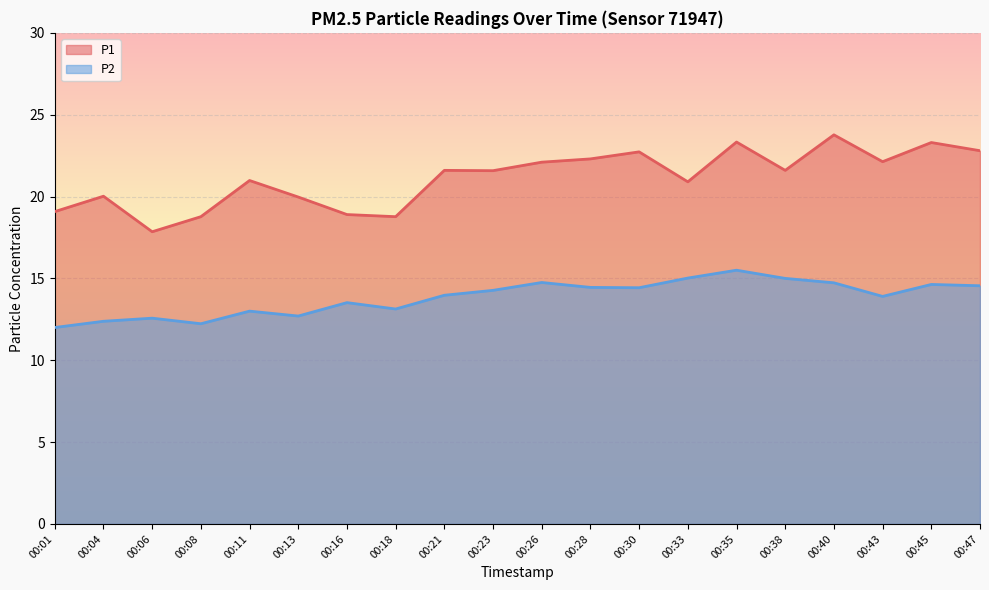

How many interior local peaks does the P2 series have?

6